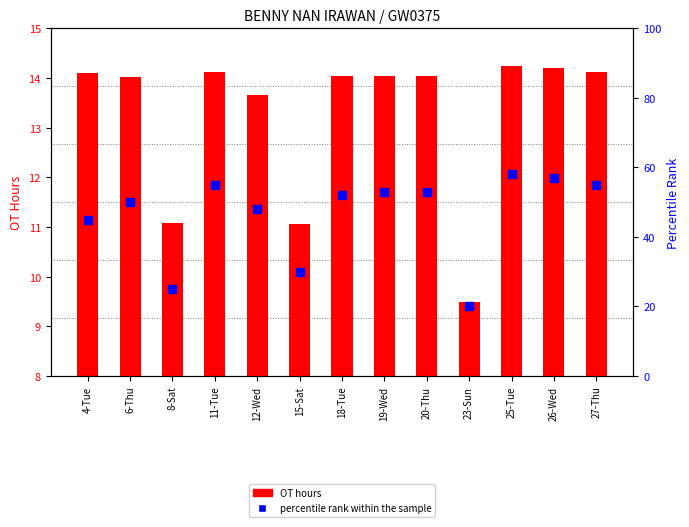

What are all the series names shown in the legend?

OT hours, percentile rank within the sample